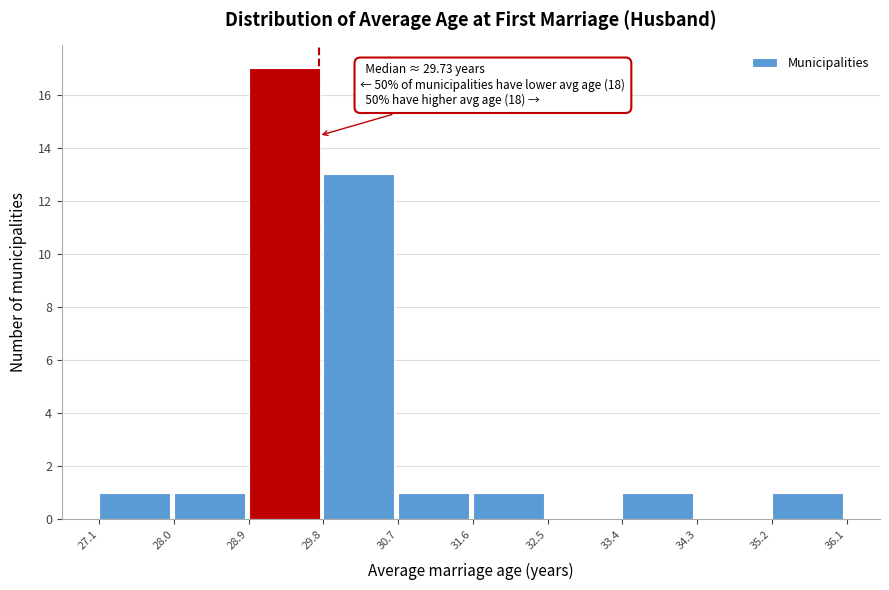

Over which range of the x-axis is the bar tallest?

28.9 to 29.8